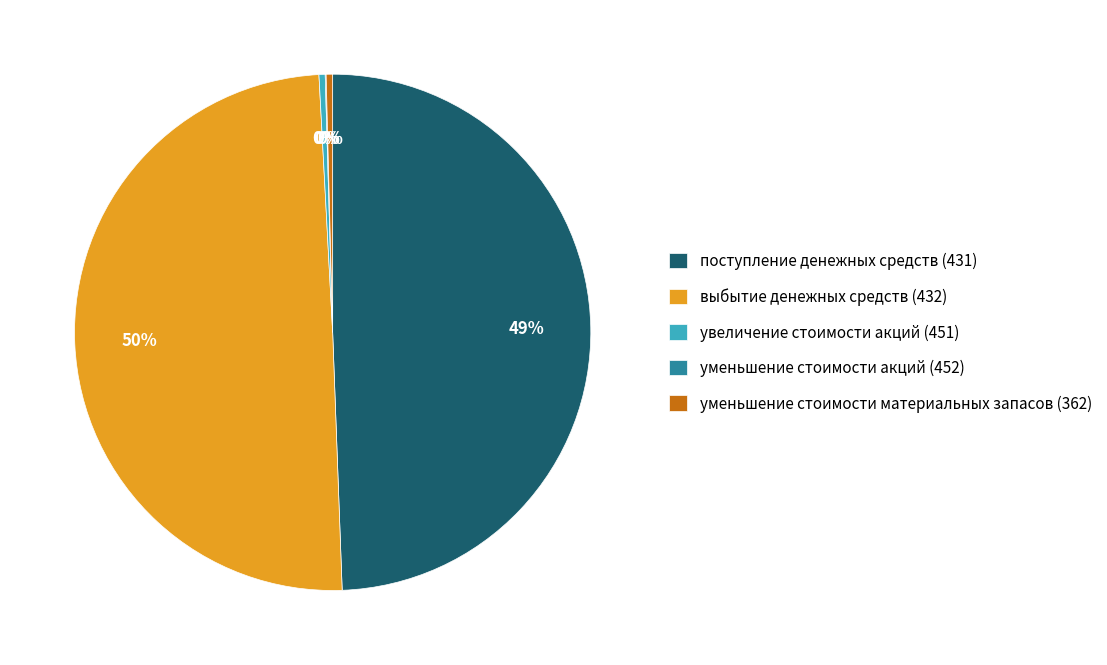

True or false: выбытие денежных средств (432) accounts for 50% of the total.

True